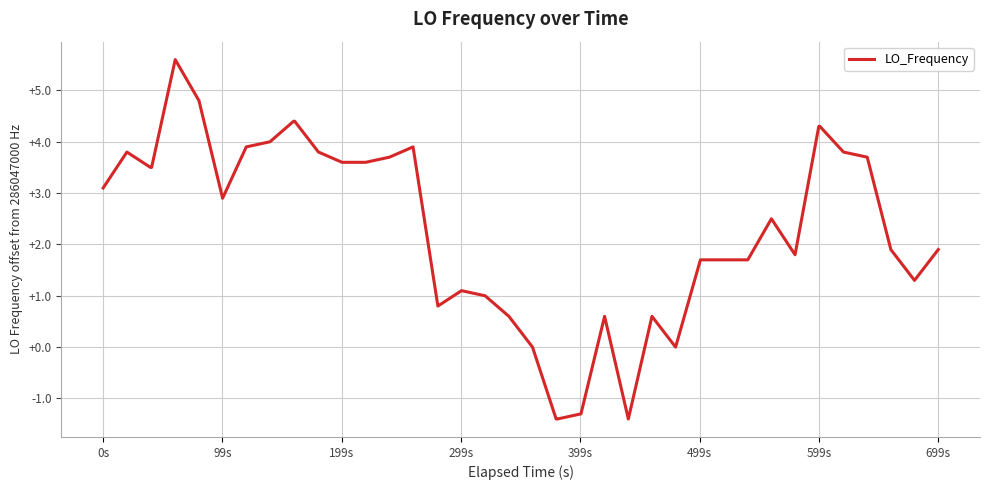

What is the difference between the maximum and minimum values?

7.0